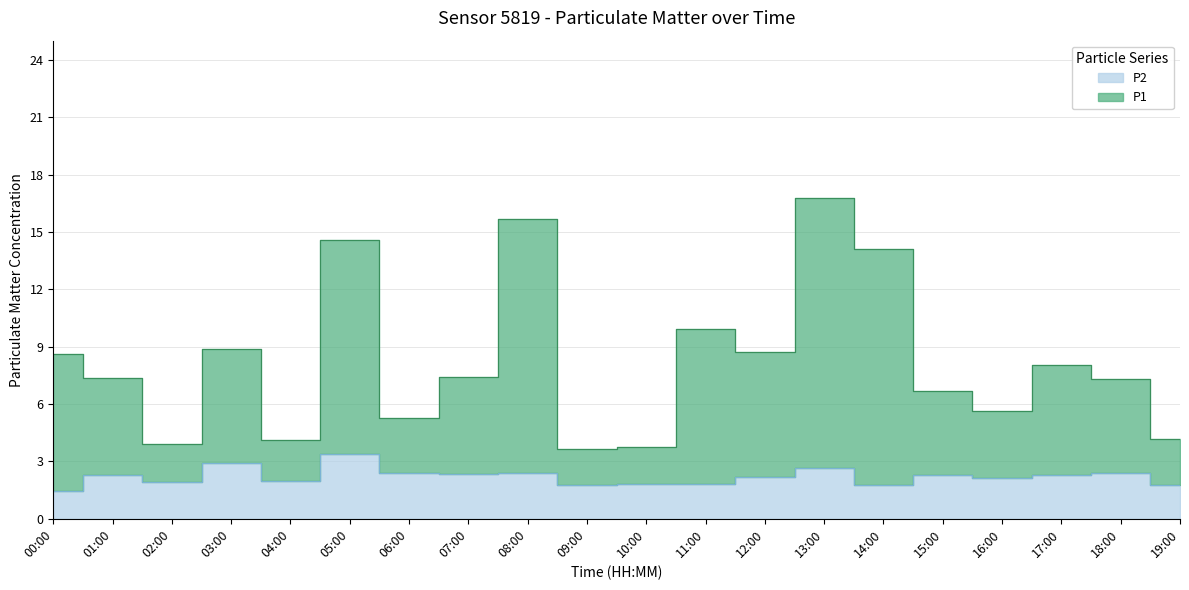

How many categories are shown in the chart?

20